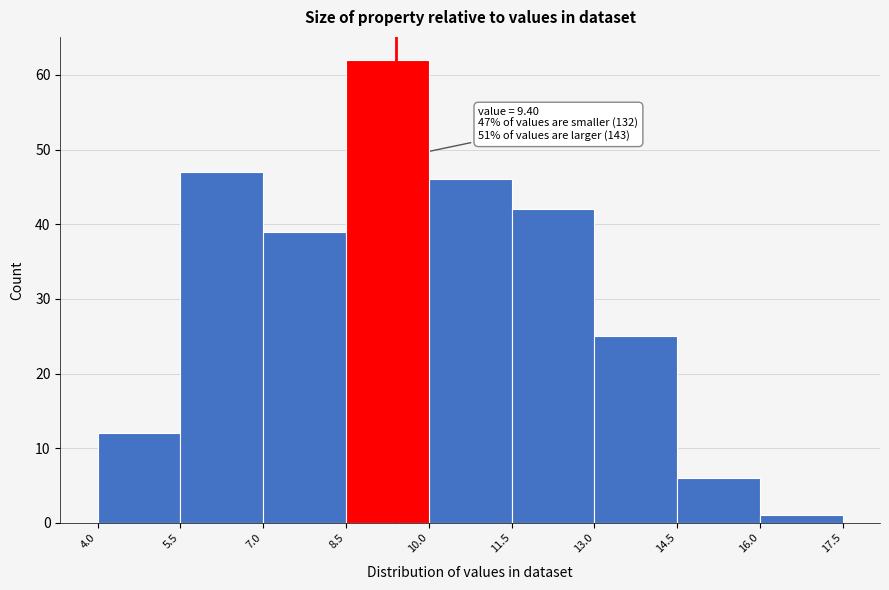

Which range on the x-axis has the tallest bar?

8.5 to 10.0